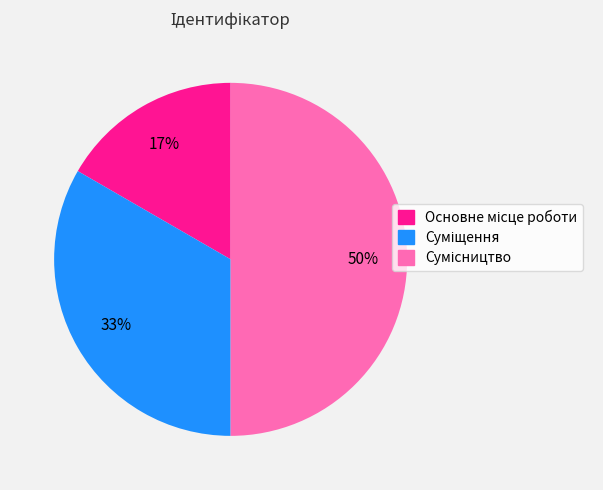

To the nearest percent, what is the average slice percentage?

33%